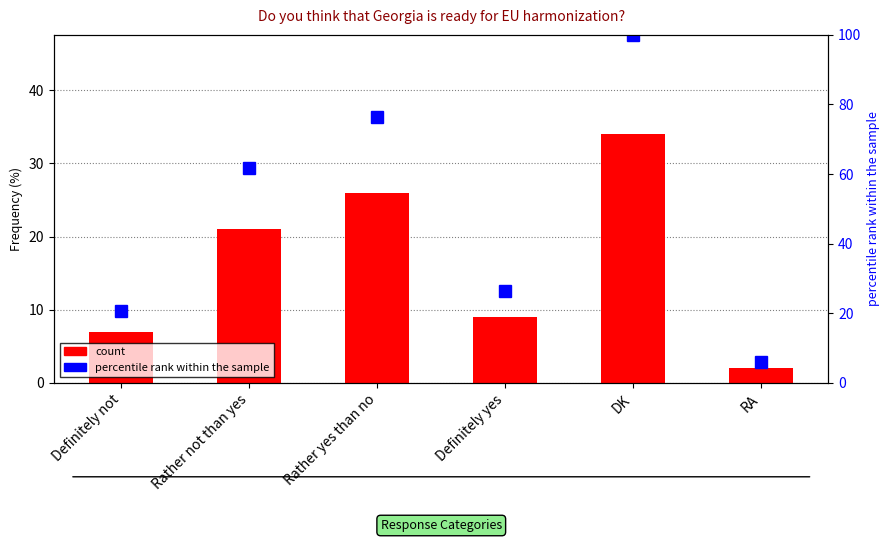

Reading left to right, what are all the values shown in this chart?

count: 7.0	21.0	26.0	9.0	34.0	2.0
percentile rank within the sample: 20.6	61.8	76.5	26.5	100.0	5.9